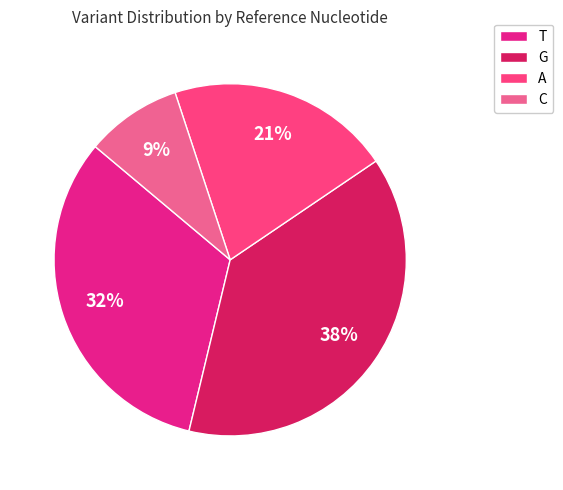

To the nearest percent, what is the combined percentage of T and C?

41%